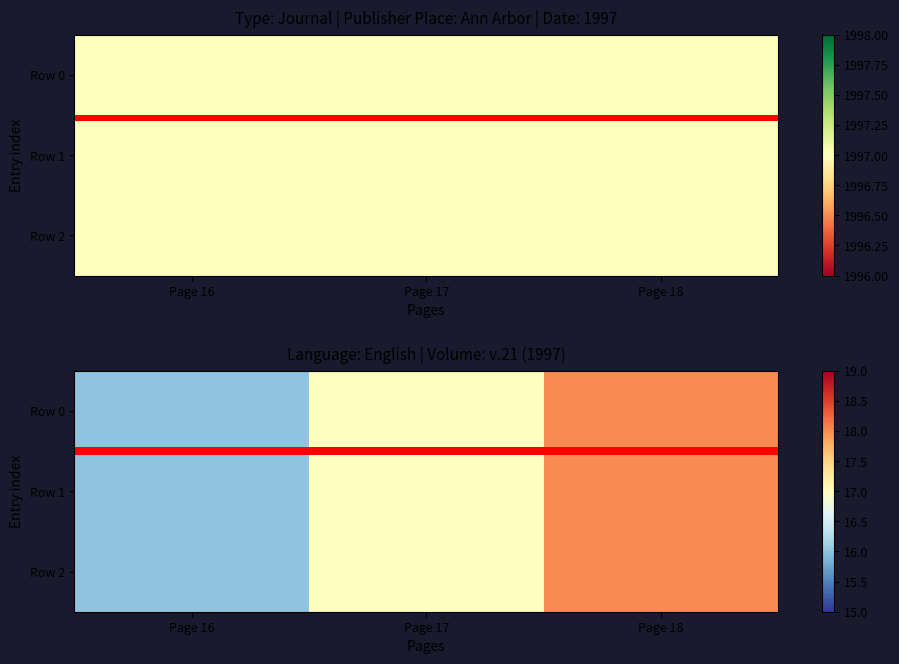

At which label does Row 1 first exceed 17?

Page 18